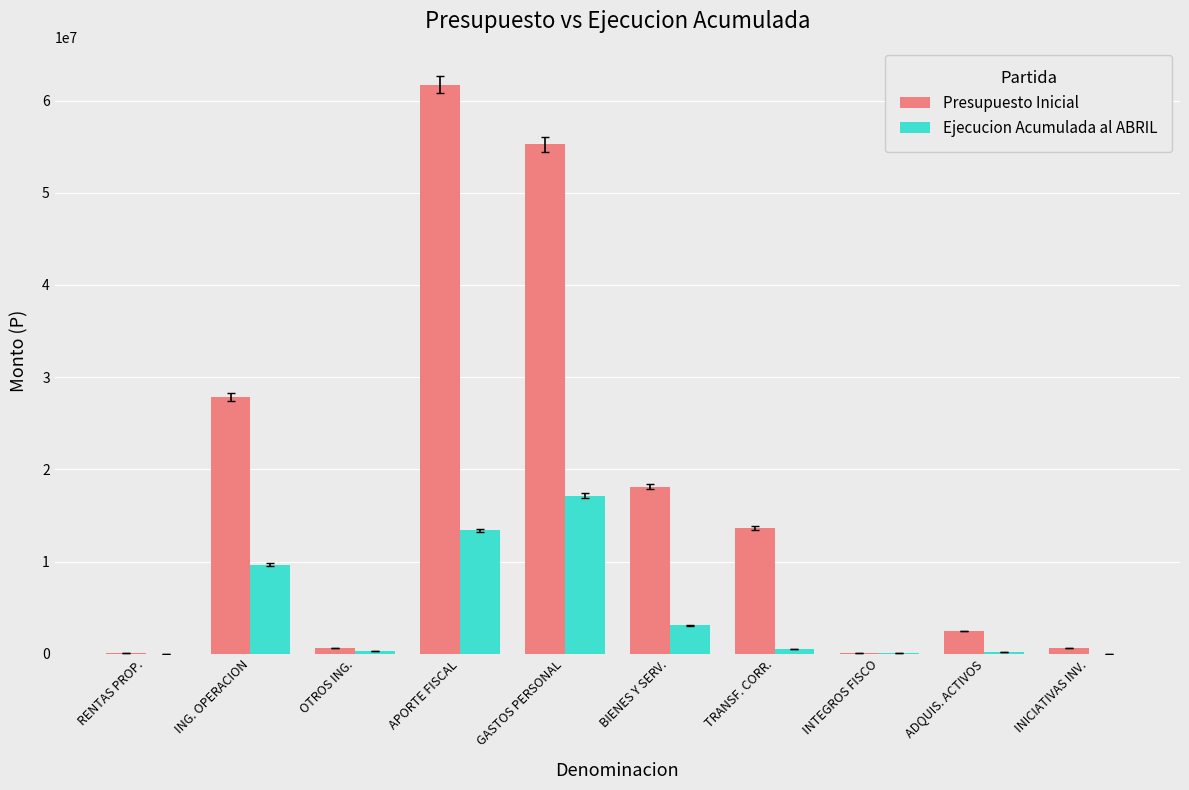

Are the bars horizontal?

No